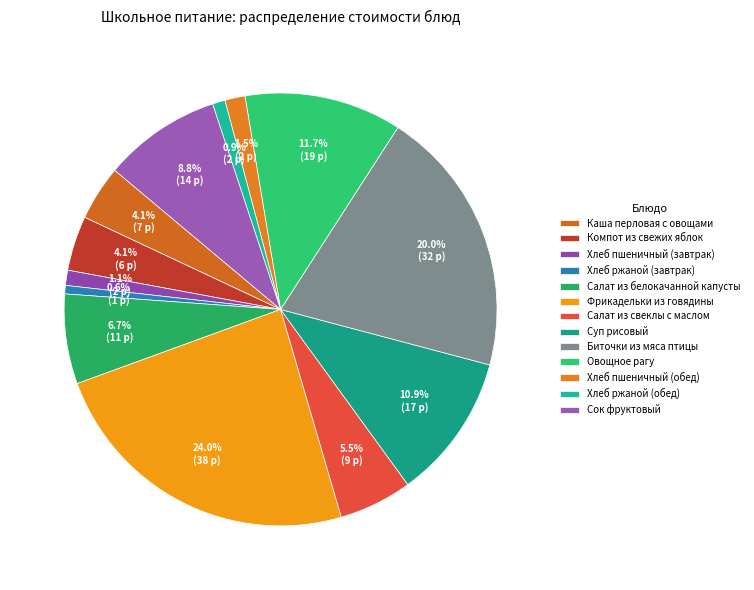

Count the number of slices in the pie.

13